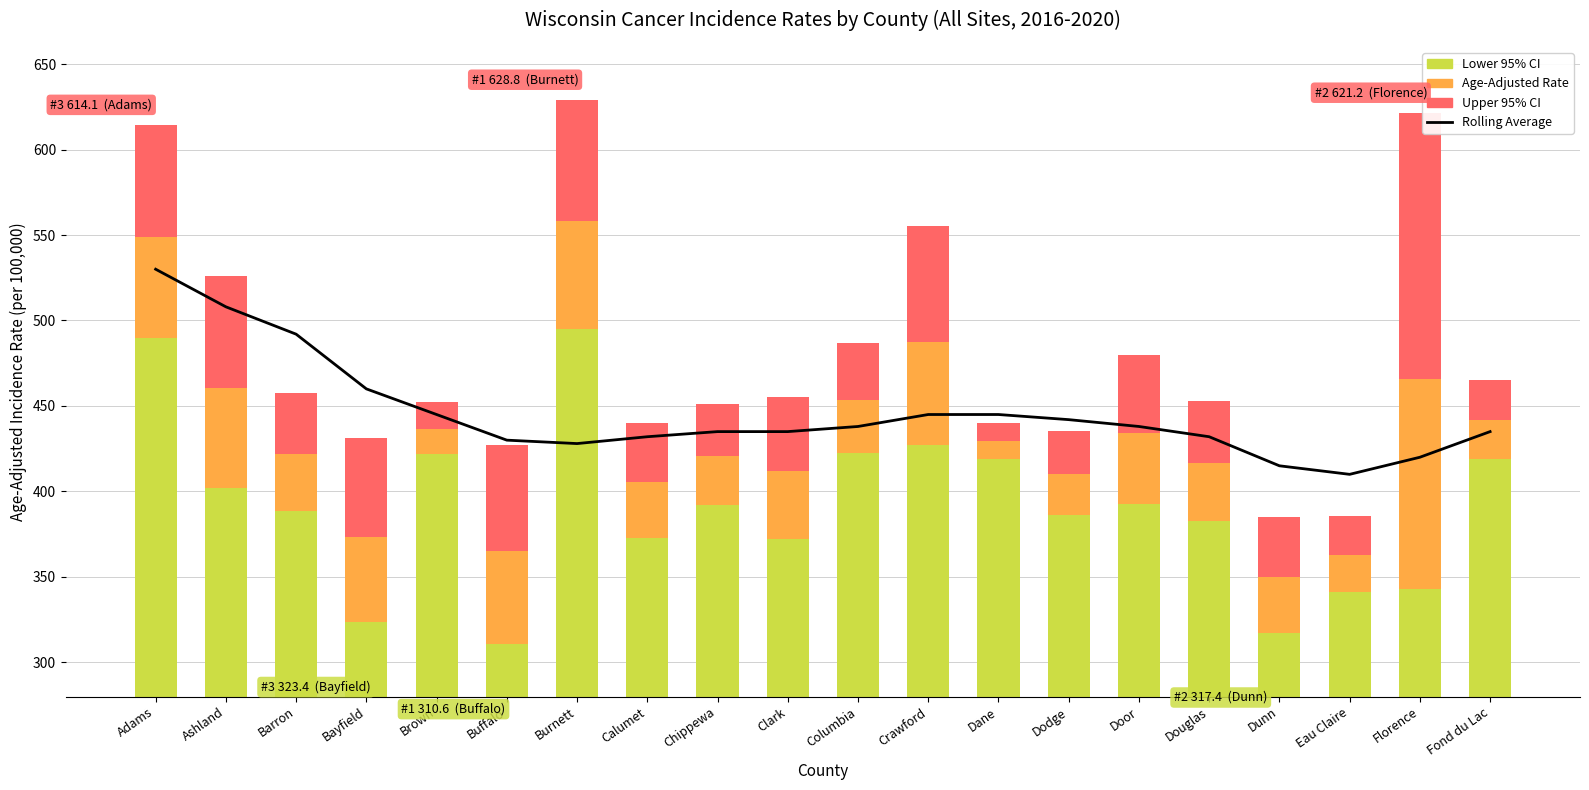

What is the difference between the highest and lowest values at Brown?

430.0